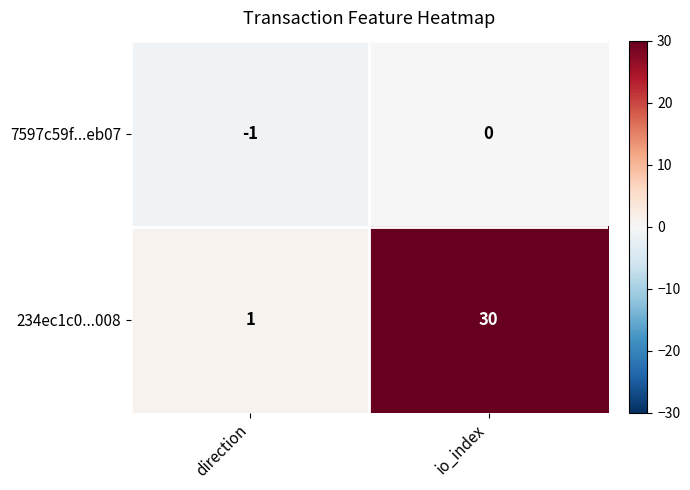

What is the average value of the 234ec1c0...008 series?

16